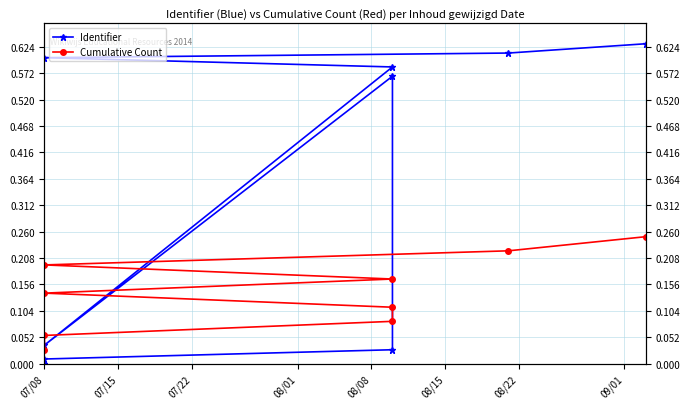

Which series has the largest total across all categories?

Identifier